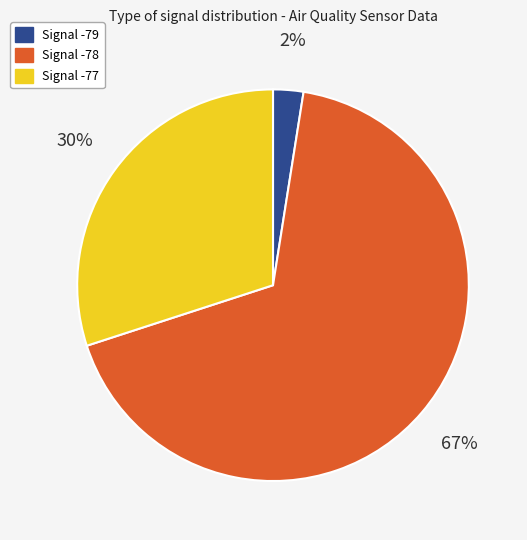

Which slice is the smallest?

Signal -79